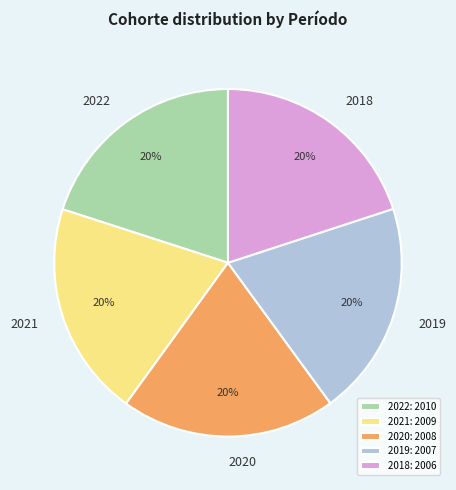

To the nearest percent, what is the average slice percentage?

20%